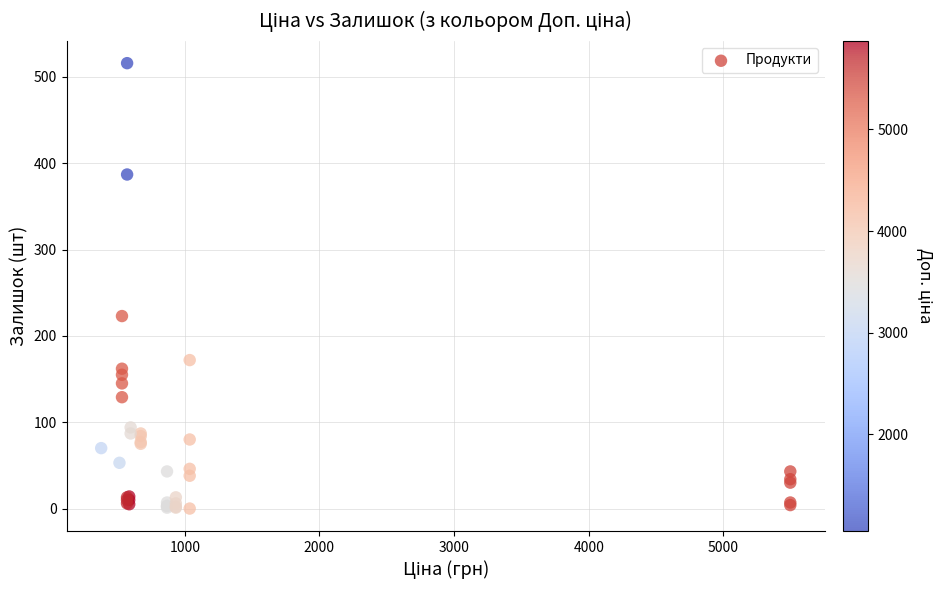

What Y value in the scatter plot is closest to 258?

223